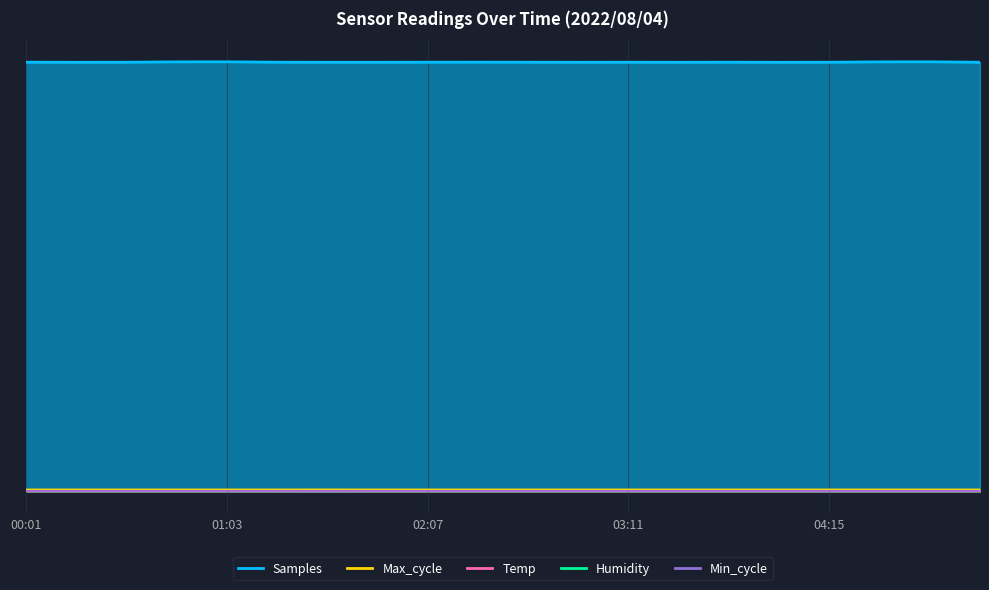

True or false: Max_cycle has a value of 0.0 at 02:07.

False